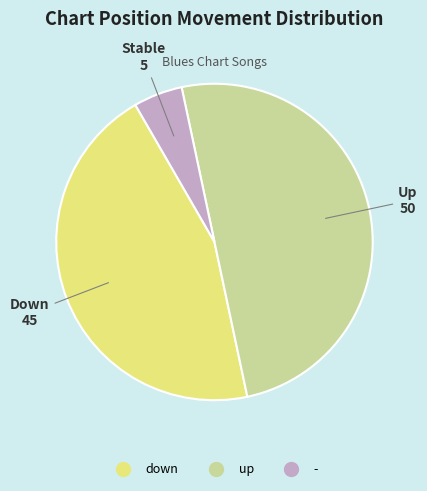

Does - account for over 50% of the chart?

No